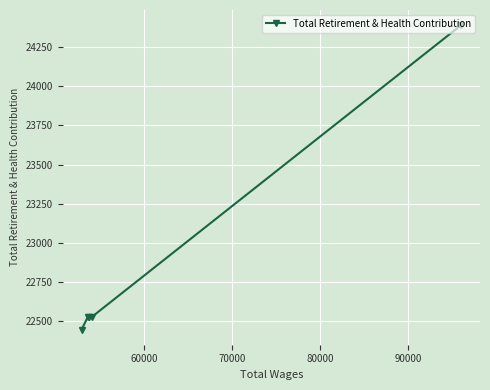

What is the sum of all values?

114417